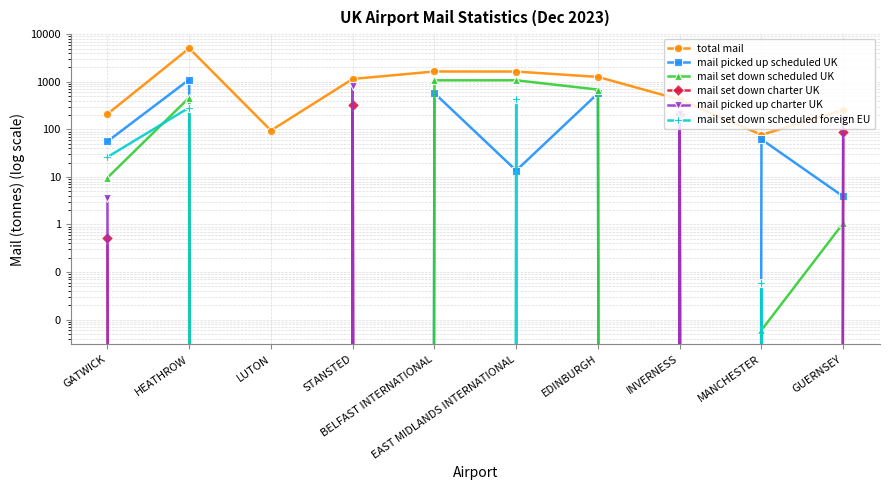

Reading left to right, extract all data points from this chart.

total mail: GATWICK=210.0	HEATHROW=5071.0	LUTON=94.6	STANSTED=1148.1	BELFAST INTERNATIONAL=1649.0	EAST MIDLANDS INTERNATIONAL=1642.8	EDINBURGH=1267.1	INVERNESS=422.8	MANCHESTER=76.7	GUERNSEY=255.5
mail picked up scheduled UK: GATWICK=55.8	HEATHROW=1114.2	LUTON=0.0	STANSTED=0.0	BELFAST INTERNATIONAL=575.9	EAST MIDLANDS INTERNATIONAL=13.6	EDINBURGH=571.0	INVERNESS=0.0	MANCHESTER=61.6	GUERNSEY=3.9
mail set down scheduled UK: GATWICK=9.6	HEATHROW=464.6	LUTON=0.0	STANSTED=0.0	BELFAST INTERNATIONAL=1073.2	EAST MIDLANDS INTERNATIONAL=1076.2	EDINBURGH=686.0	INVERNESS=0.0	MANCHESTER=0.0	GUERNSEY=1.1
mail set down charter UK: GATWICK=0.5	HEATHROW=0.0	LUTON=0.0	STANSTED=328.0	BELFAST INTERNATIONAL=0.0	EAST MIDLANDS INTERNATIONAL=0.0	EDINBURGH=0.0	INVERNESS=208.8	MANCHESTER=0.0	GUERNSEY=86.8
mail picked up charter UK: GATWICK=3.6	HEATHROW=0.0	LUTON=0.0	STANSTED=820.2	BELFAST INTERNATIONAL=0.0	EAST MIDLANDS INTERNATIONAL=0.0	EDINBURGH=0.0	INVERNESS=214.1	MANCHESTER=0.0	GUERNSEY=163.7
mail set down scheduled foreign EU: GATWICK=26.2	HEATHROW=287.1	LUTON=0.0	STANSTED=0.0	BELFAST INTERNATIONAL=0.0	EAST MIDLANDS INTERNATIONAL=428.3	EDINBURGH=0.0	INVERNESS=0.0	MANCHESTER=0.1	GUERNSEY=0.0